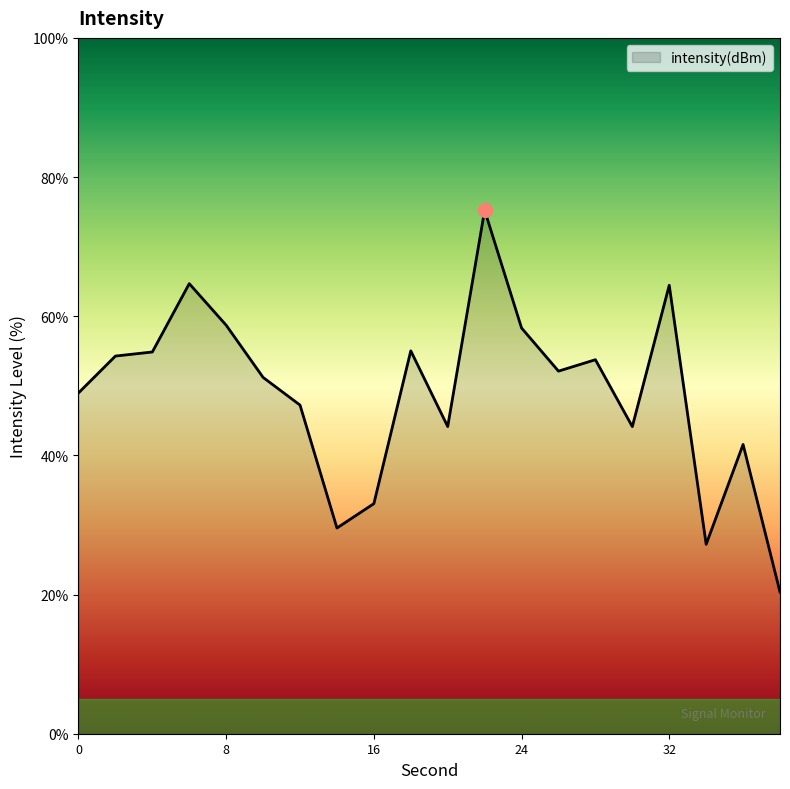

What is the maximum value shown in the chart?

75.2